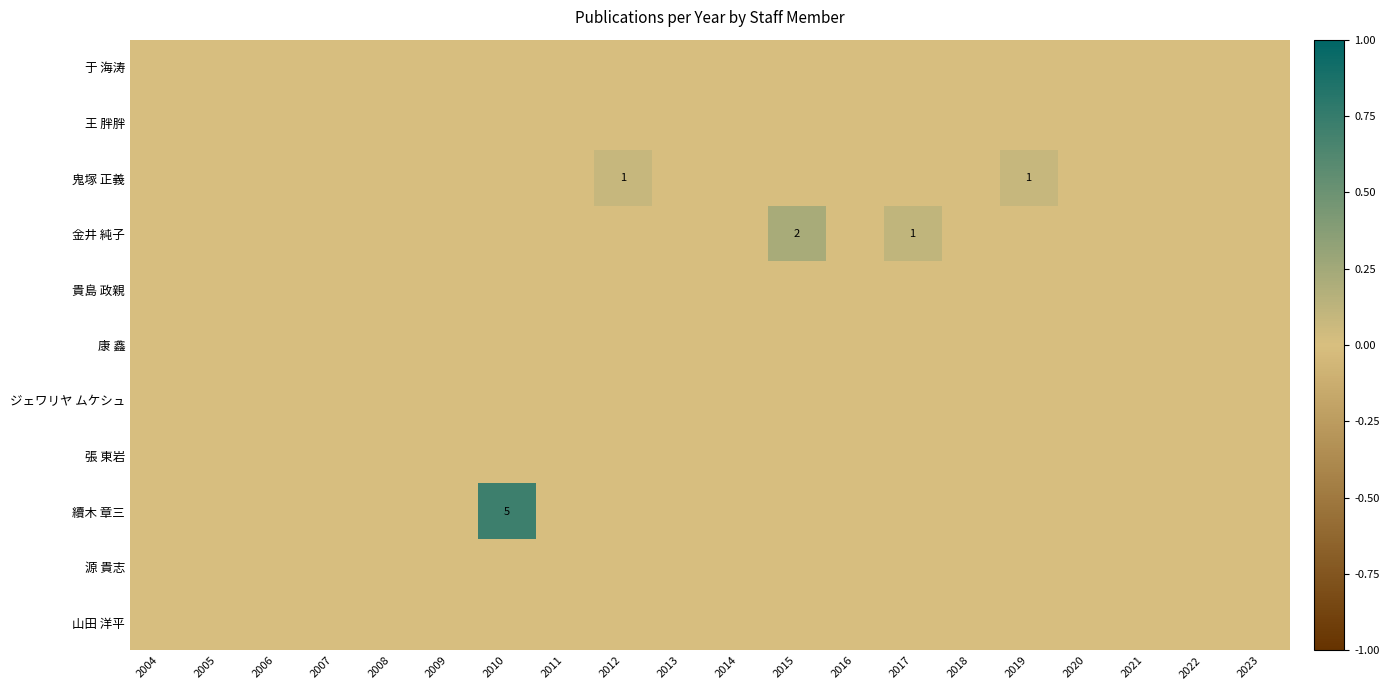

At which label does 源 貴志 reach its peak?

2004